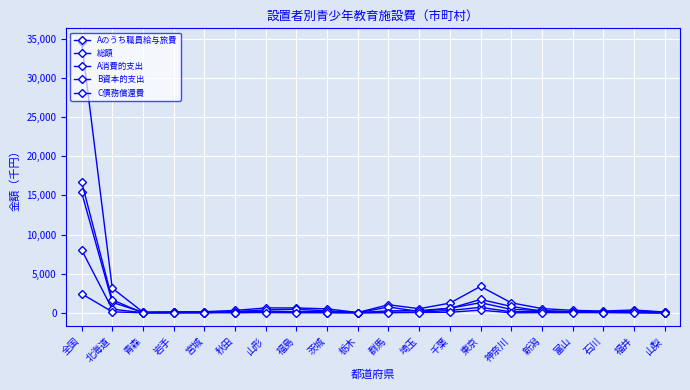

Does the chart have visible grid lines?

Yes